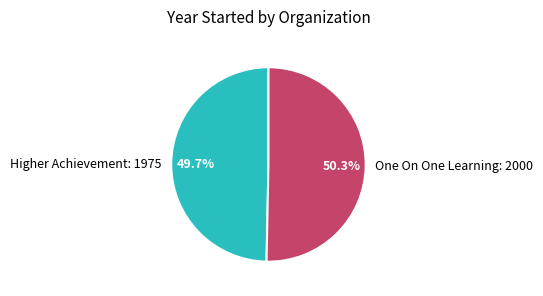

Which slice is the largest?

One On One Learning